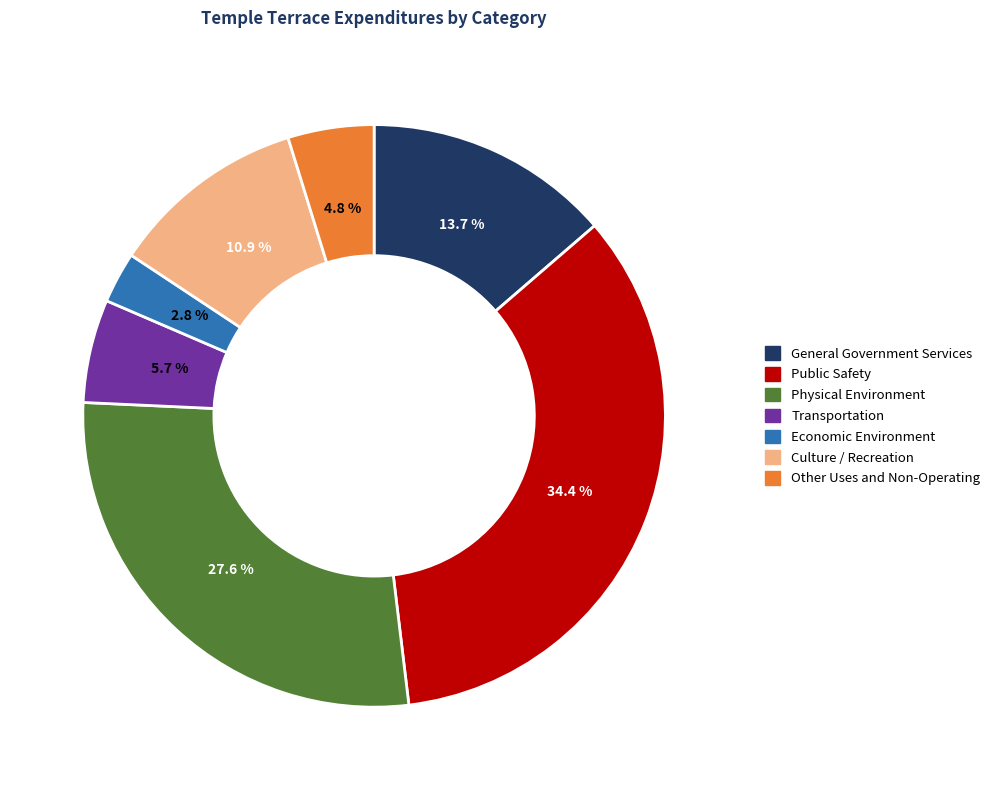

How many slices are in this pie chart?

7